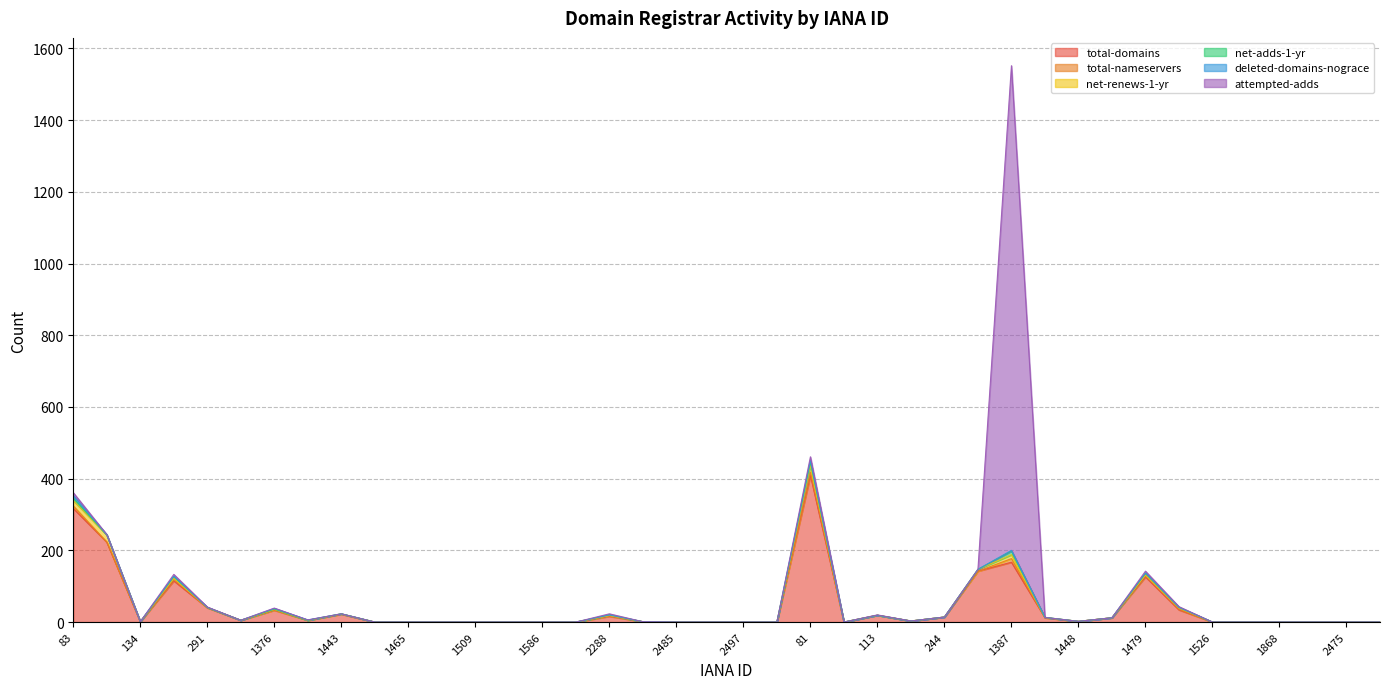

Reading left to right, what are all the values shown in this chart?

total-domains: 83=317	106=223	134=1	151=115	291=40	411=5	1376=33	1403=5	1443=22	1454=0	1465=0	1491=0	1509=0	1555=0	1586=0	1910=0	2288=16	2477=1	2485=0	2493=0	2497=0	2501=0	81=409	91=0	113=19	143=3	244=14	299=142	1387=167	1420=12	1448=2	1463=12	1479=126	1495=34	1526=0	1561=0	1868=0	1924=0	2475=0	2483=0
total-nameservers: 83=7	106=0	134=0	151=5	291=0	411=0	1376=1	1403=0	1443=0	1454=0	1465=0	1491=0	1509=0	1555=0	1586=0	1910=0	2288=2	2477=0	2485=0	2493=0	2497=0	2501=0	81=9	91=0	113=0	143=0	244=0	299=0	1387=10	1420=0	1448=0	1463=0	1479=5	1495=2	1526=0	1561=0	1868=0	1924=0	2475=0	2483=0
net-renews-1-yr: 83=15	106=20	134=0	151=2	291=1	411=0	1376=1	1403=0	1443=1	1454=0	1465=0	1491=0	1509=0	1555=0	1586=0	1910=0	2288=0	2477=0	2485=0	2493=0	2497=0	2501=0	81=19	91=0	113=0	143=0	244=0	299=5	1387=11	1420=1	1448=0	1463=0	1479=0	1495=3	1526=0	1561=0	1868=0	1924=0	2475=0	2483=0
net-adds-1-yr: 83=7	106=0	134=0	151=5	291=0	411=0	1376=1	1403=0	1443=0	1454=0	1465=0	1491=0	1509=0	1555=0	1586=0	1910=0	2288=2	2477=0	2485=0	2493=0	2497=0	2501=0	81=9	91=0	113=0	143=0	244=0	299=0	1387=10	1420=0	1448=0	1463=0	1479=5	1495=2	1526=0	1561=0	1868=0	1924=0	2475=0	2483=0
deleted-domains-nograce: 83=7	106=1	134=0	151=1	291=0	411=0	1376=2	1403=1	1443=0	1454=0	1465=0	1491=0	1509=0	1555=0	1586=0	1910=0	2288=0	2477=0	2485=0	2493=0	2497=0	2501=0	81=5	91=0	113=0	143=0	244=0	299=0	1387=2	1420=0	1448=0	1463=0	1479=1	1495=0	1526=0	1561=0	1868=0	1924=0	2475=0	2483=0
attempted-adds: 83=8	106=0	134=0	151=5	291=1	411=0	1376=1	1403=0	1443=0	1454=0	1465=0	1491=0	1509=0	1555=0	1586=0	1910=0	2288=3	2477=0	2485=0	2493=0	2497=0	2501=0	81=10	91=0	113=1	143=0	244=0	299=0	1387=1352	1420=0	1448=0	1463=0	1479=5	1495=2	1526=0	1561=0	1868=0	1924=0	2475=0	2483=0